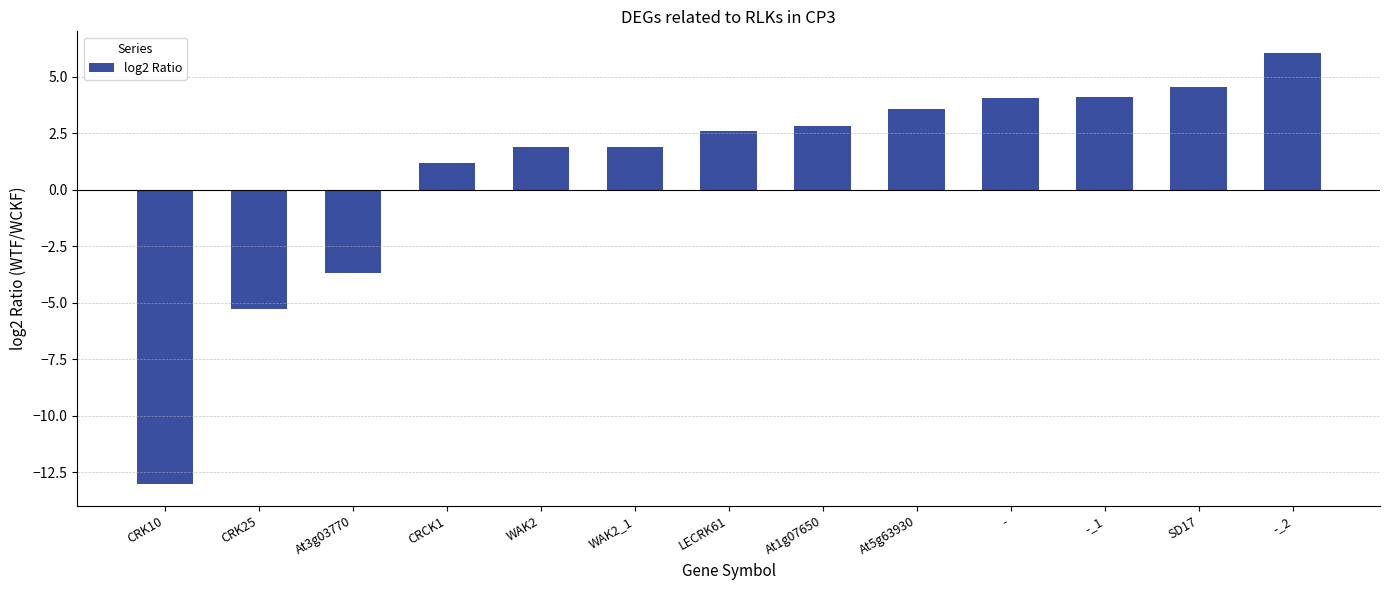

What is the change in value from LECRK61 to -_2?

+3.4